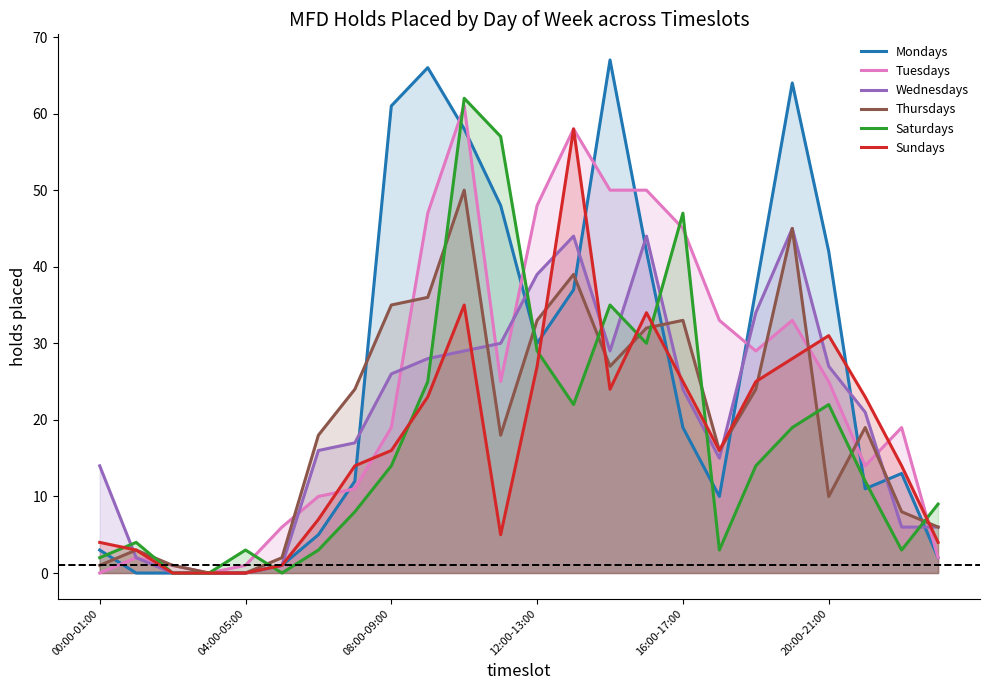

After their last crossing, which series has the higher values: Wednesdays or Thursdays?

Thursdays